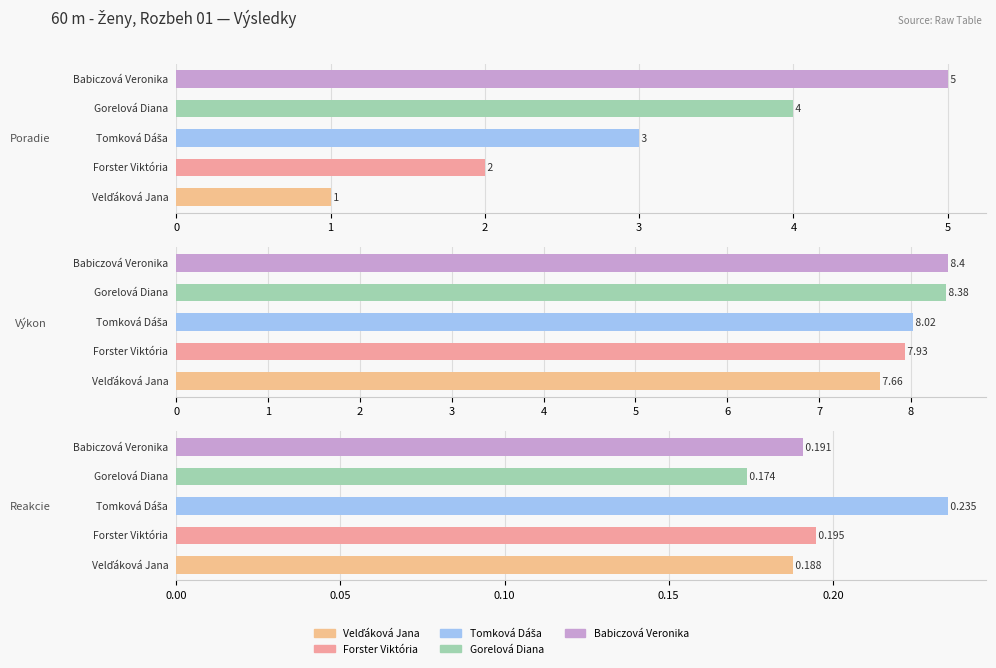

Which series has the largest range (max minus min)?

Poradie